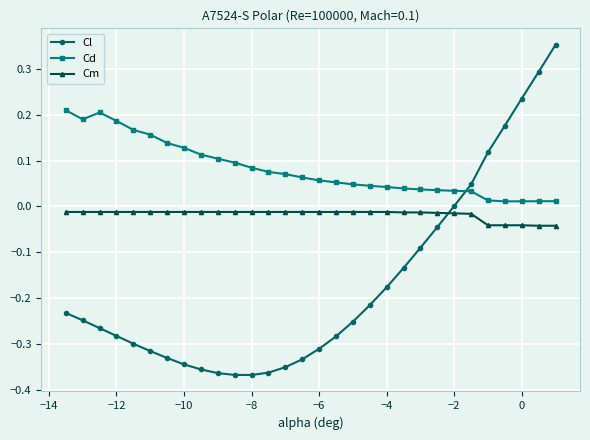

How many intersections are there between Cd and Cl?

1